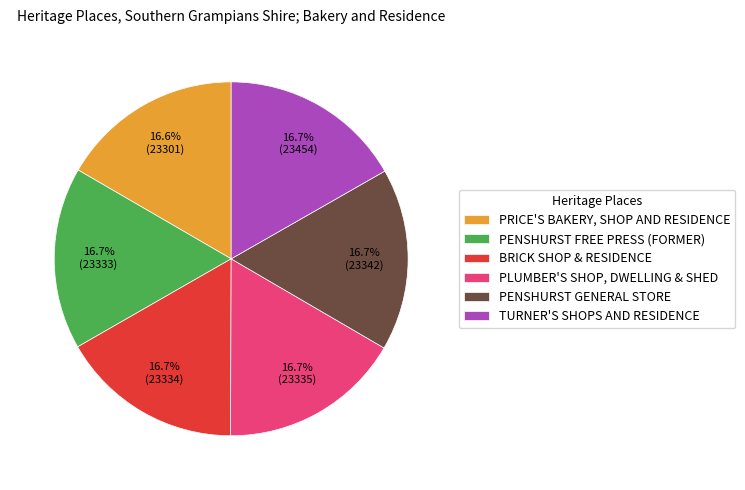

To the nearest percent, what portion does TURNER'S SHOPS AND RESIDENCE represent?

17%